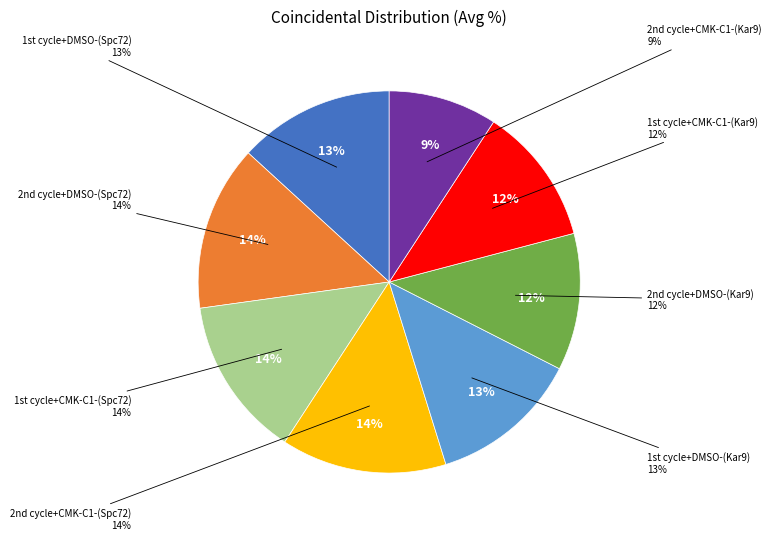

How many slices are in this pie chart?

8